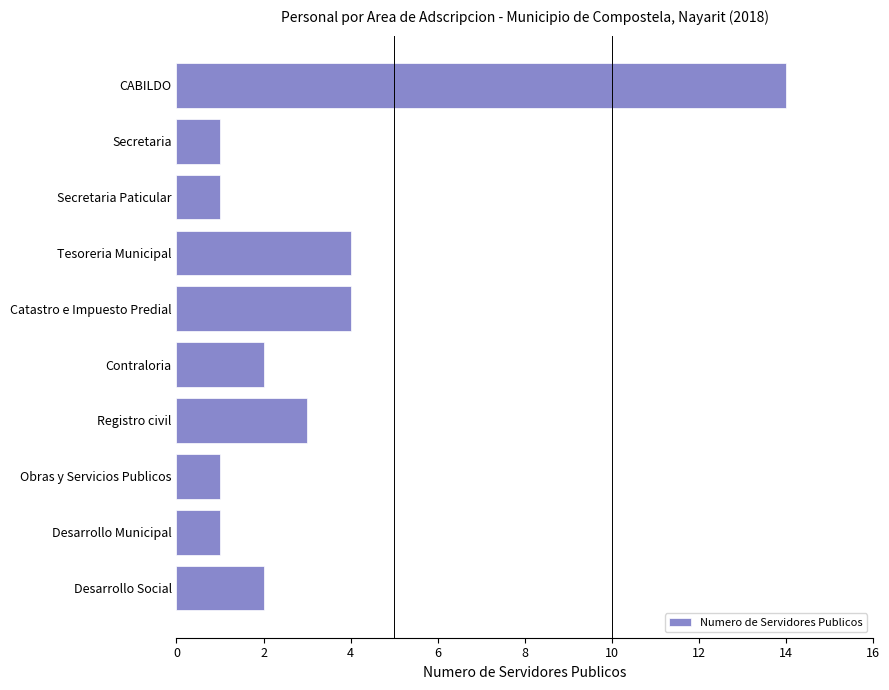

Are the bars horizontal?

Yes